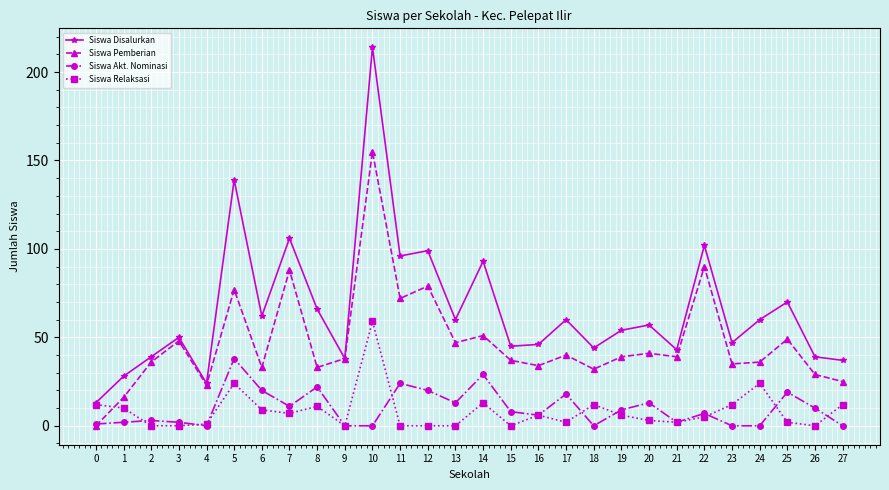

What is the total value across all series at 22?

204